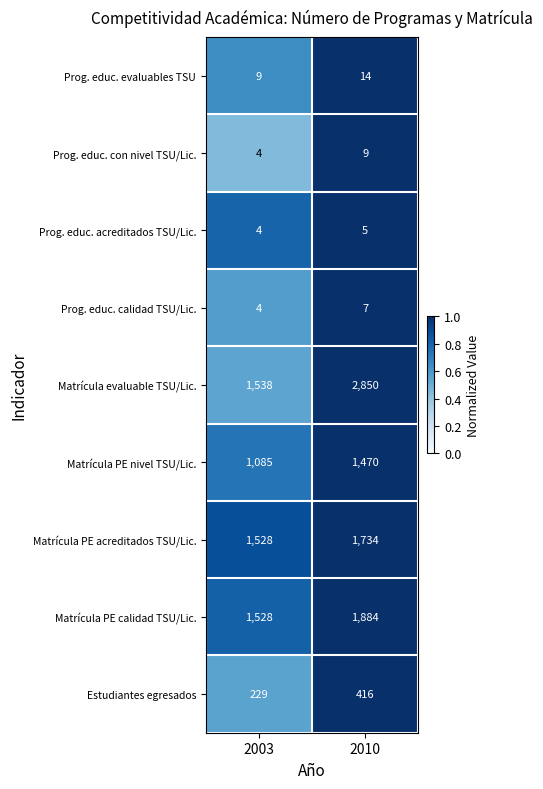

List the series in order of their peak value, highest first.

Matrícula evaluable TSU/Lic., Matrícula PE calidad TSU/Lic., Matrícula PE acreditados TSU/Lic., Matrícula PE nivel TSU/Lic., Estudiantes egresados, Prog. educ. evaluables TSU, Prog. educ. con nivel TSU/Lic., Prog. educ. calidad TSU/Lic., Prog. educ. acreditados TSU/Lic.